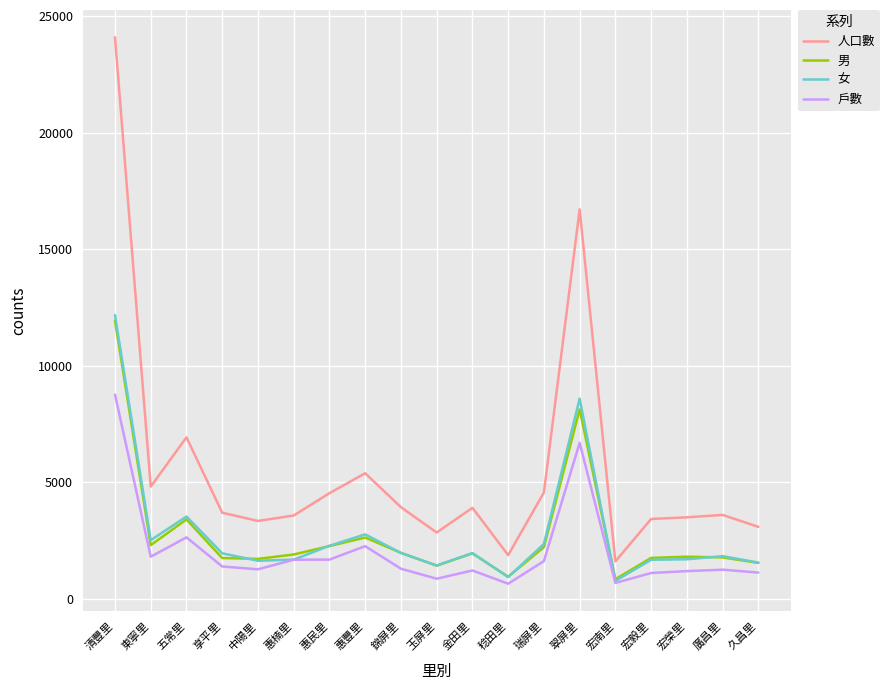

Is it true that 男 equals 6633 at 清豐里?

False